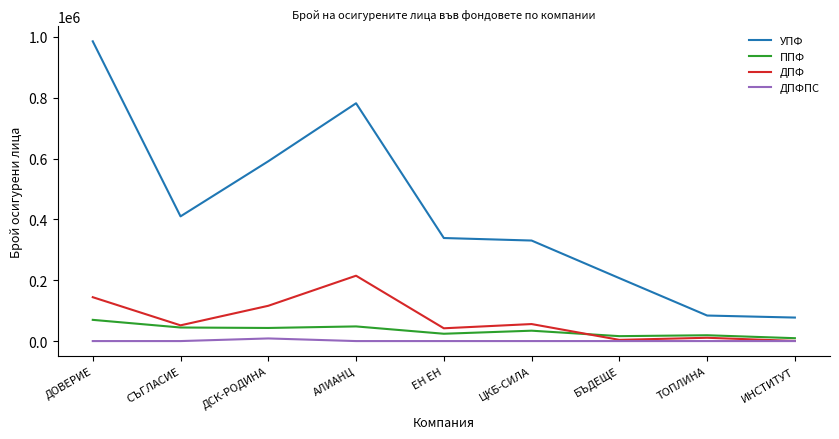

What is the greatest value displayed?

985371